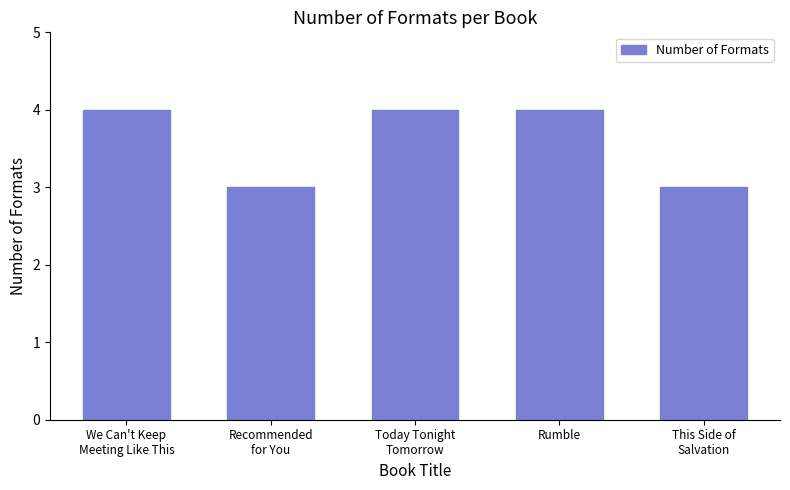

Count the values in the range 3 to 4.

5